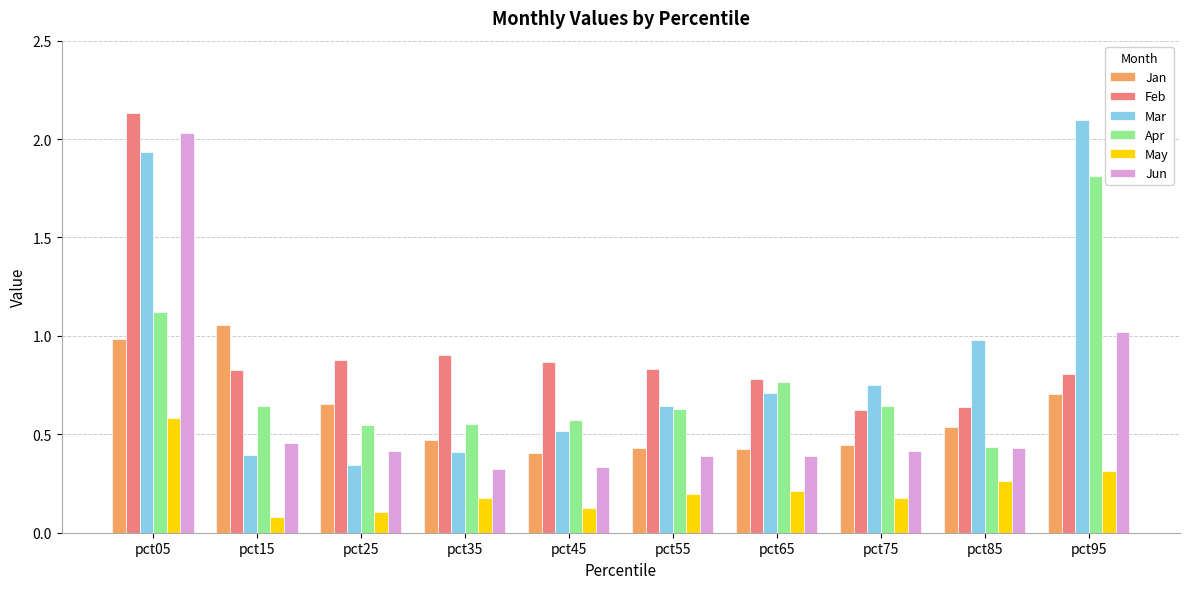

Is it true that Jan equals 0.2 at pct95?

False